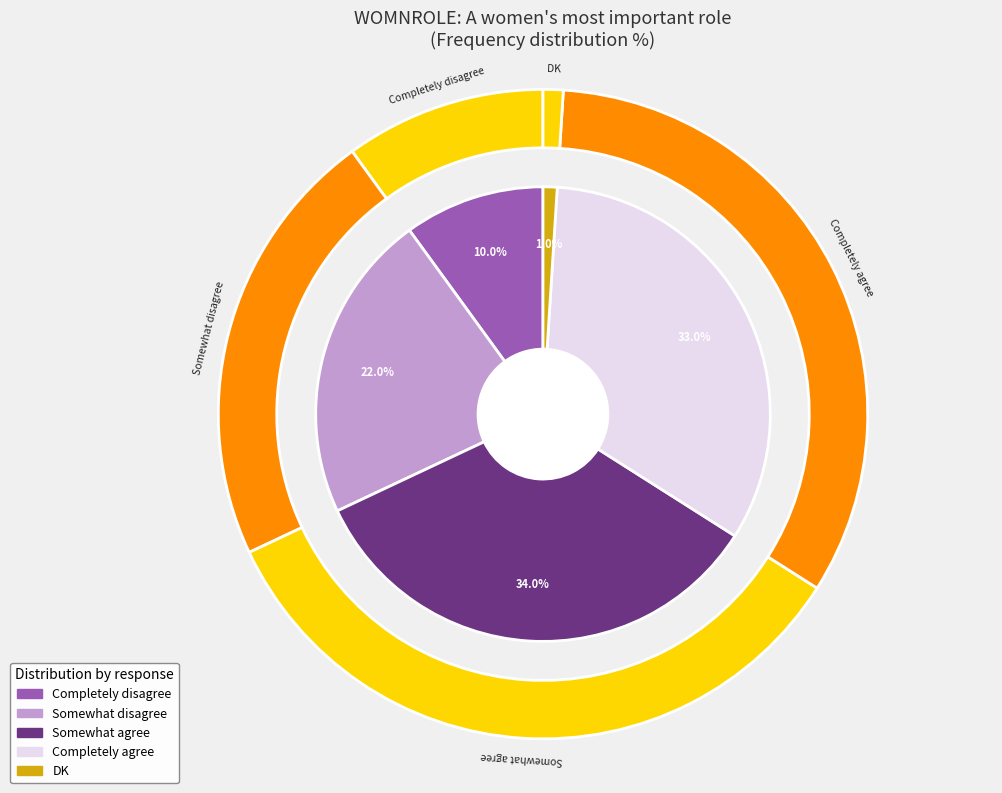

Is it true that Completely disagree is 10% of the pie?

True